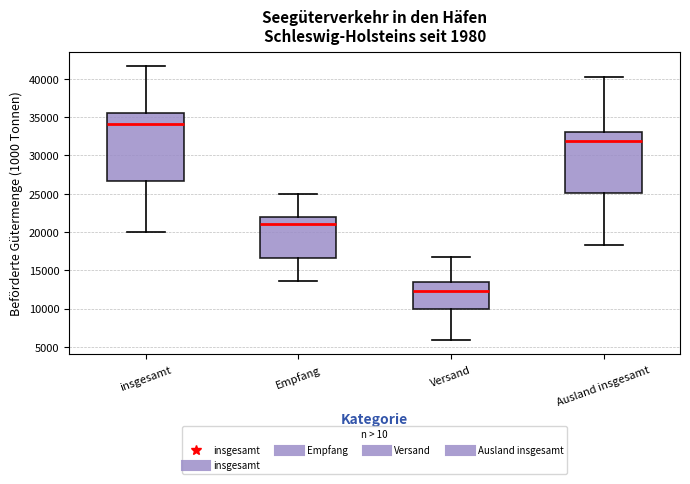

Which box is the tallest, from its lower edge to its upper edge?

insgesamt